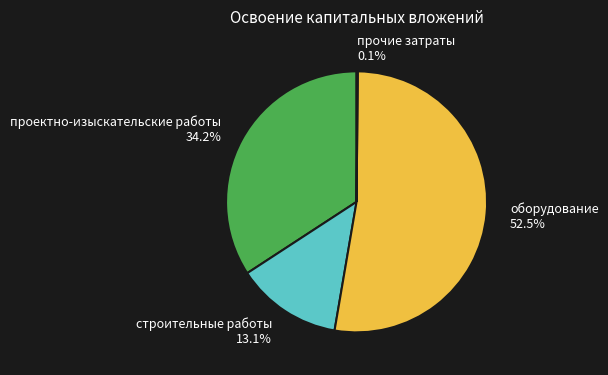

Is there any slice that represents more than half of the pie?

Yes